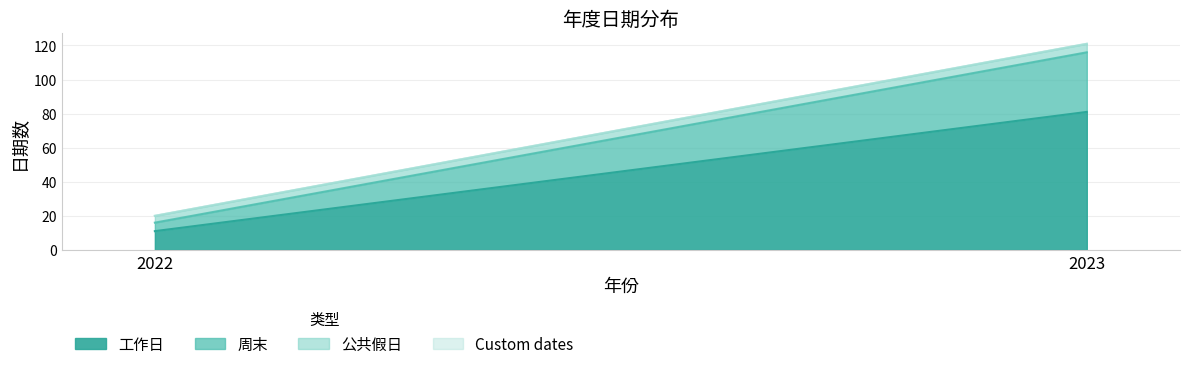

Is the value of 工作日 at 2023 greater than the value of 公共假日 at 2023?

Yes